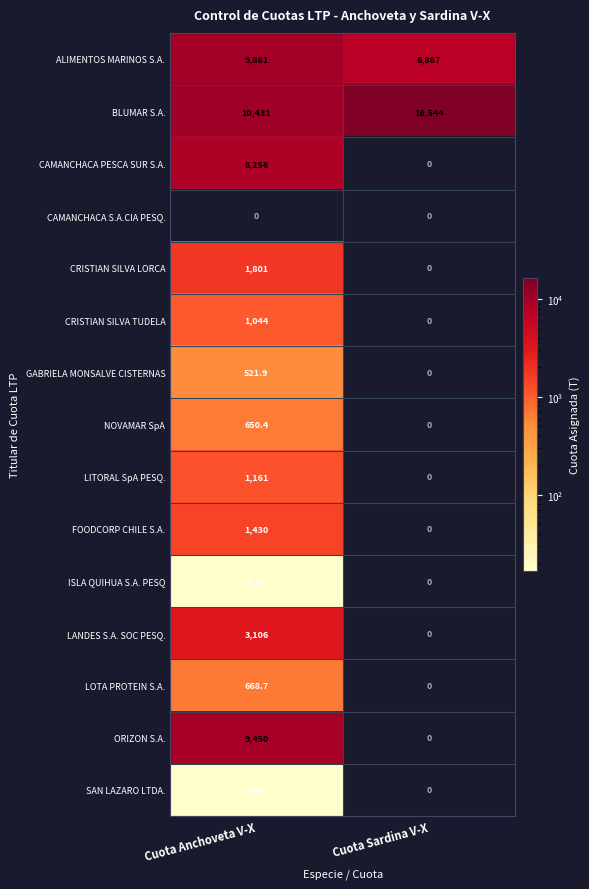

Rank the categories by BLUMAR S.A. value from lowest to highest.

Cuota Anchoveta V-X, Cuota Sardina V-X